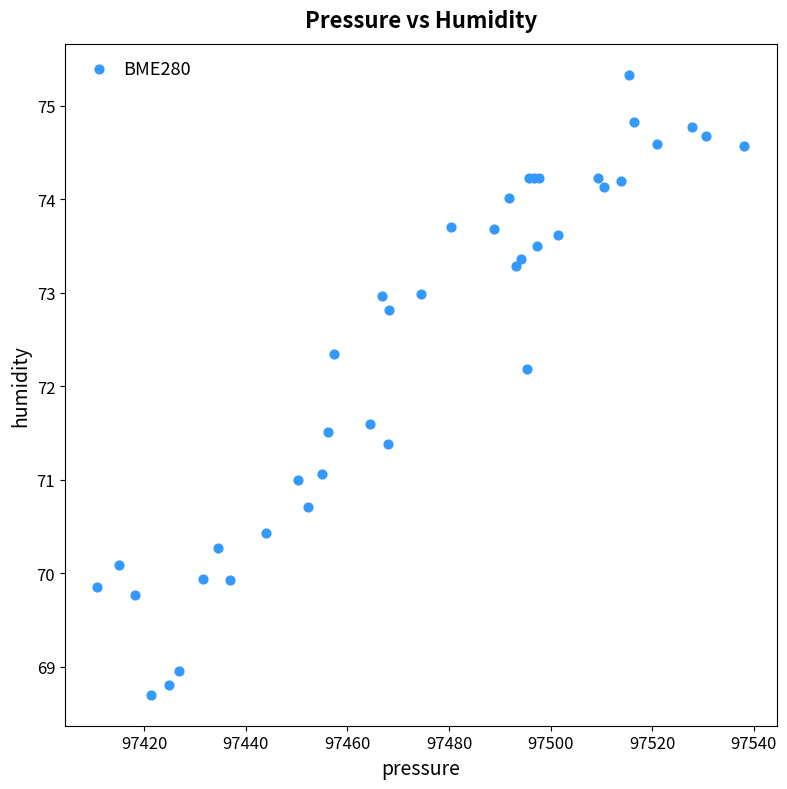

What Y value in the scatter plot is closest to 72?

72.2